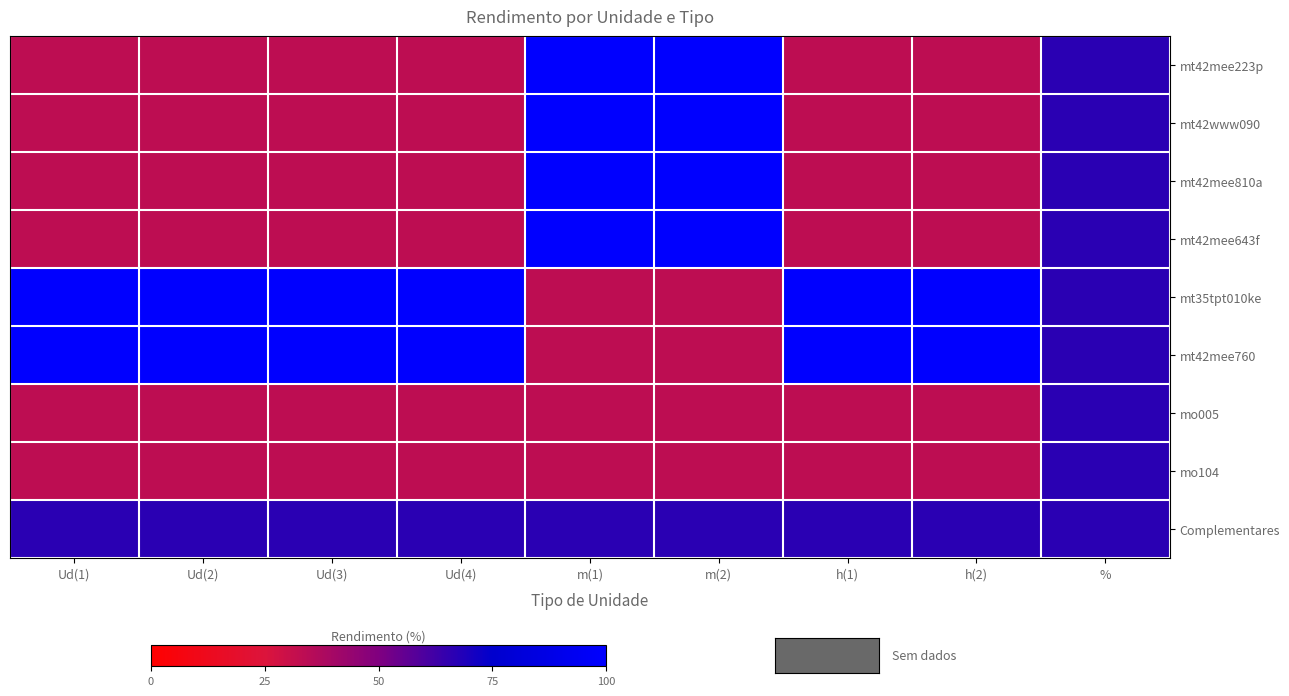

What is the minimum value shown in the chart?

33.3